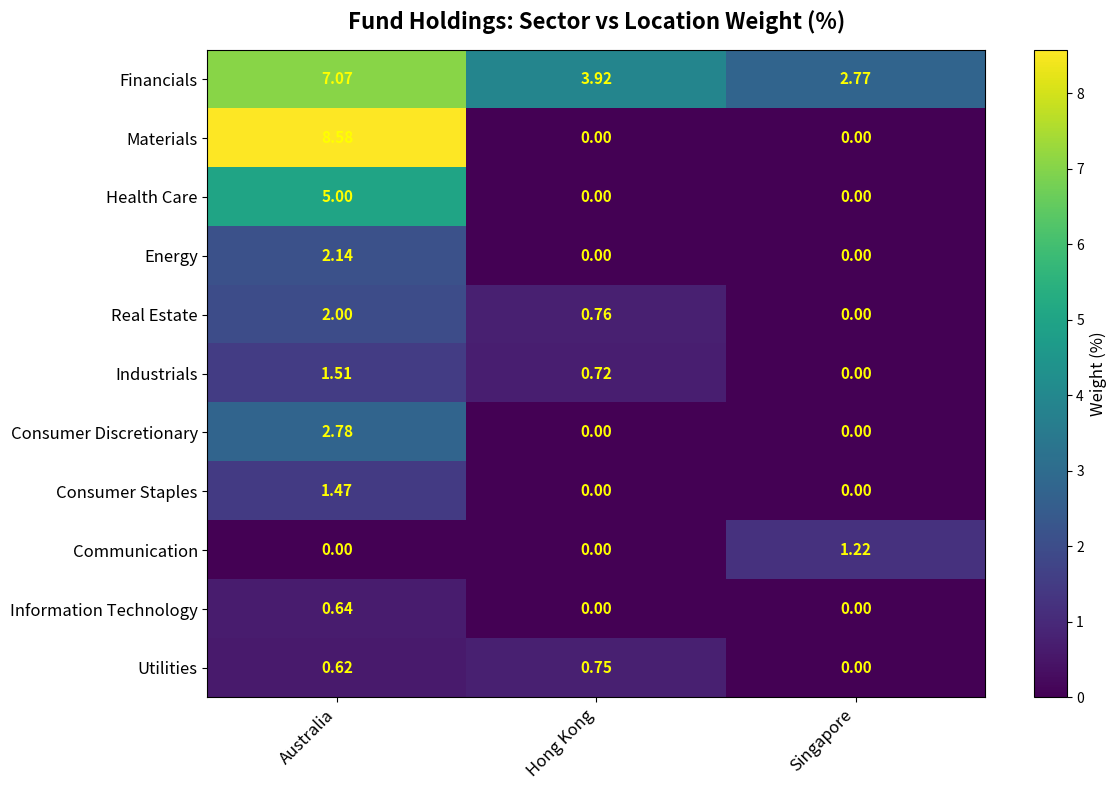

At which category is the sum across all series the highest?

Australia